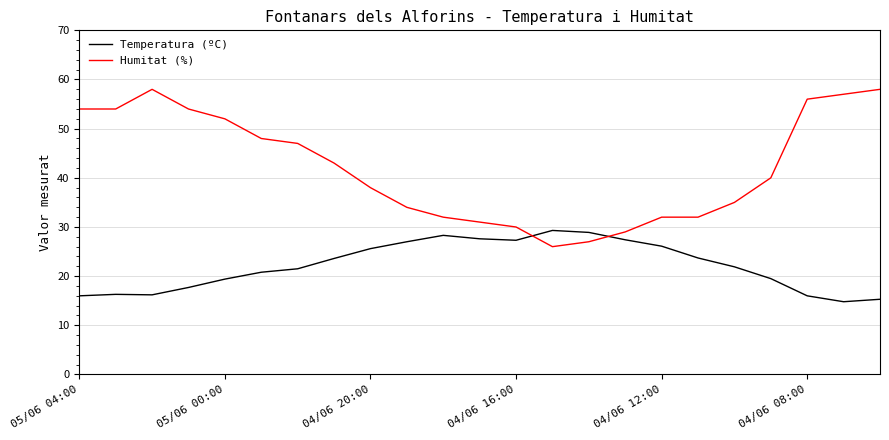

Which series ends up on top after the final intersection of Temperatura (ºC) and Humitat (%)?

Humitat (%)